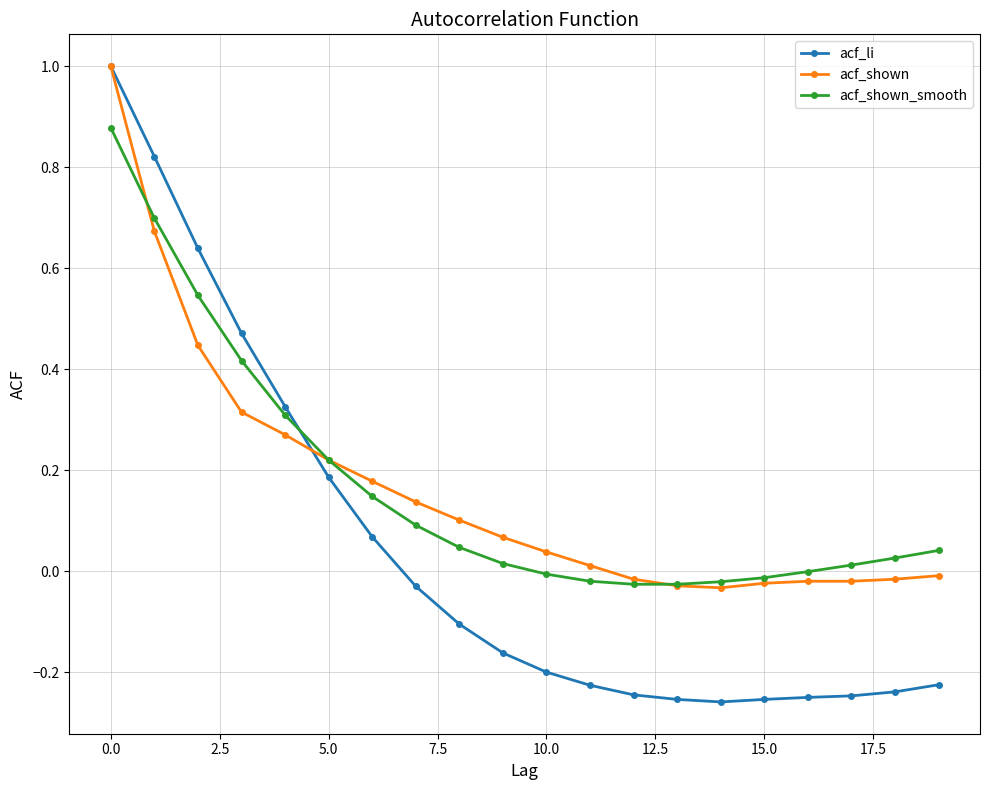

What is the maximum value shown in the chart?

1.0